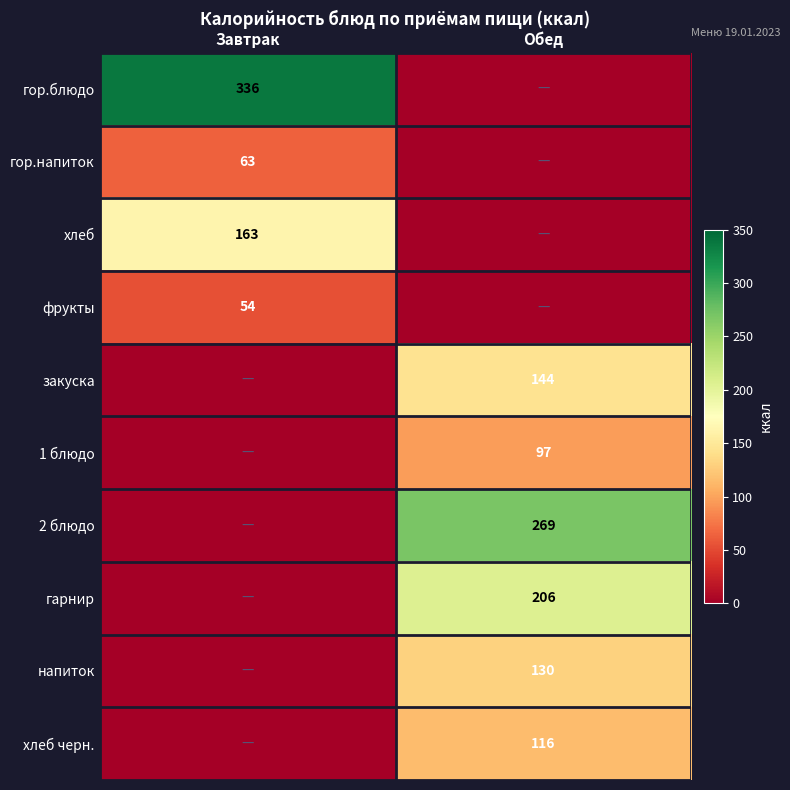

True or false: фрукты has a value of 54 at Завтрак.

True